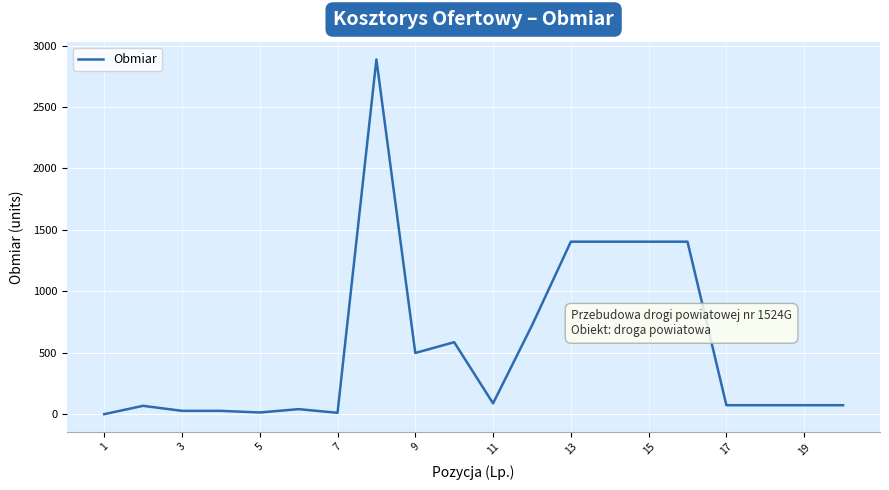

What is the greatest value displayed?

2887.8